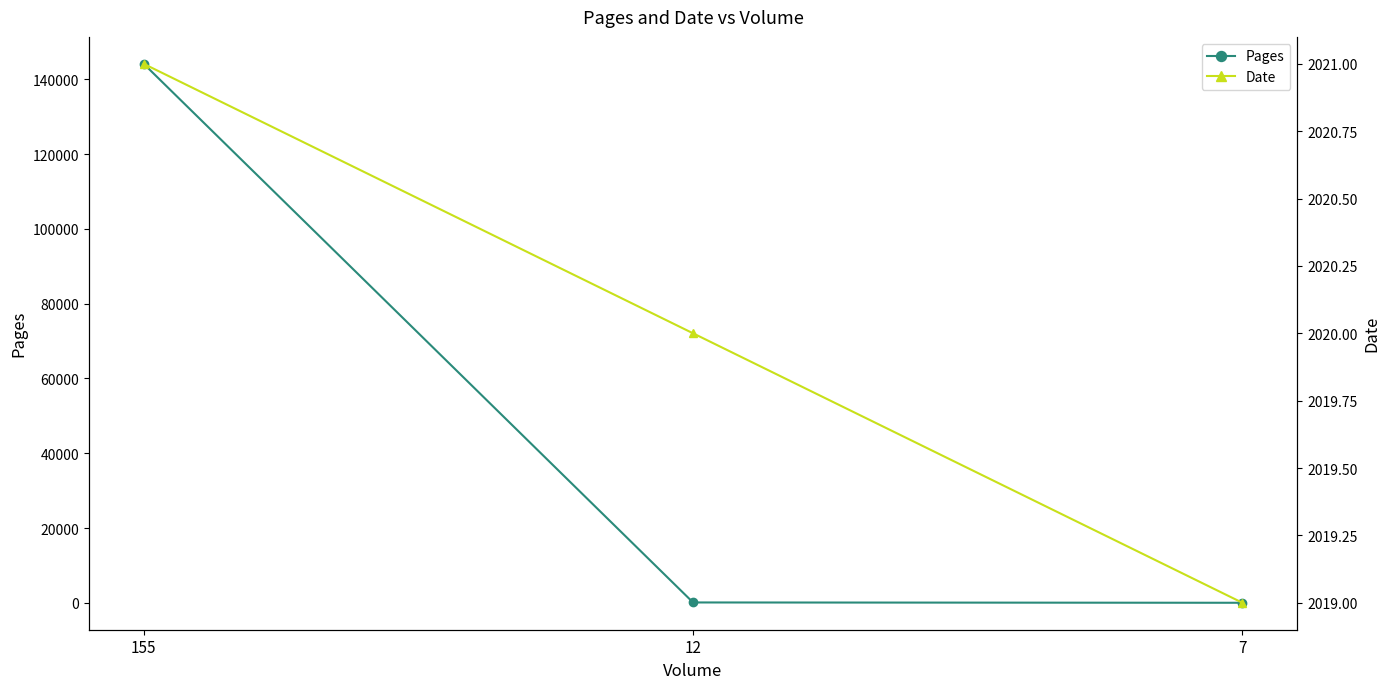

The Date series shows 2021 at 155. True or false?

True